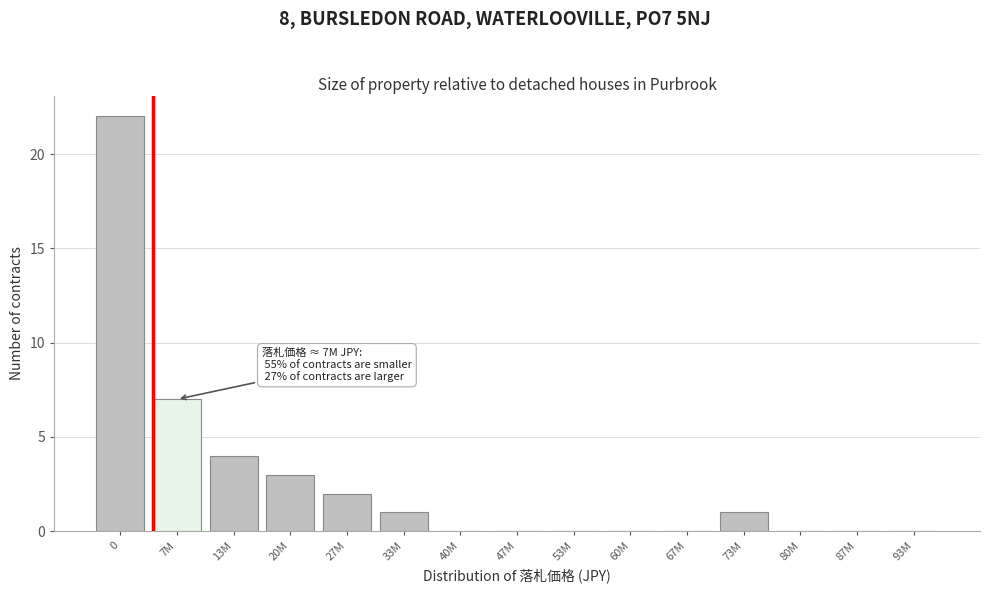

Reading left to right, transcribe all the data shown in this chart.

0=22	7M=7	13M=4	20M=3	27M=2	33M=1	40M=0	47M=0	53M=0	60M=0	67M=0	73M=1	80M=0	87M=0	93M=0